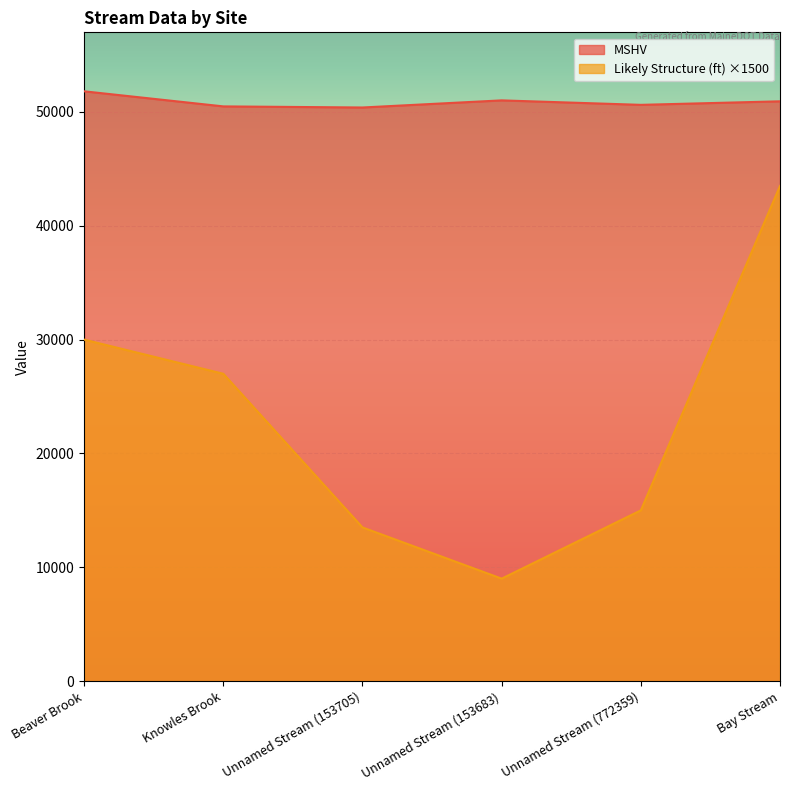

True or false: MSHV and Likely Structure (ft) cross at least once.

False